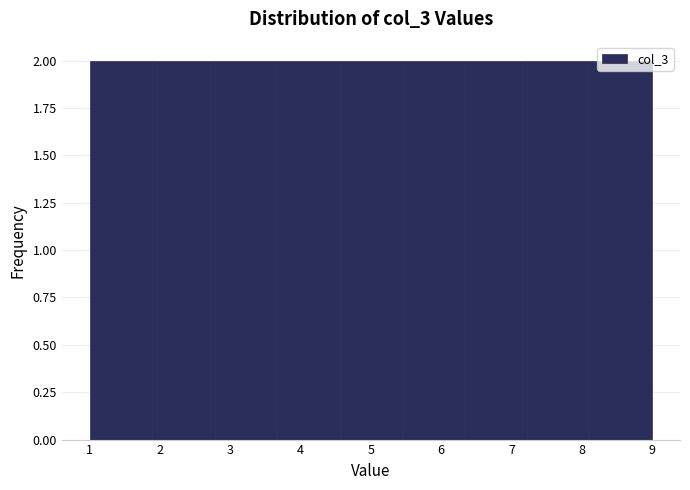

Reading left to right, list every bar in this chart as the range it spans on the x-axis followed by its height. Neither the bar edges nor the heights are printed on the chart, so give them approximately, as read against the axes.

1.0 to 1.9: 2
1.9 to 2.8: 2
2.8 to 3.7: 2
3.7 to 4.6: 2
4.6 to 5.4: 2
5.4 to 6.3: 2
6.3 to 7.2: 2
7.2 to 8.1: 2
8.1 to 9.0: 2